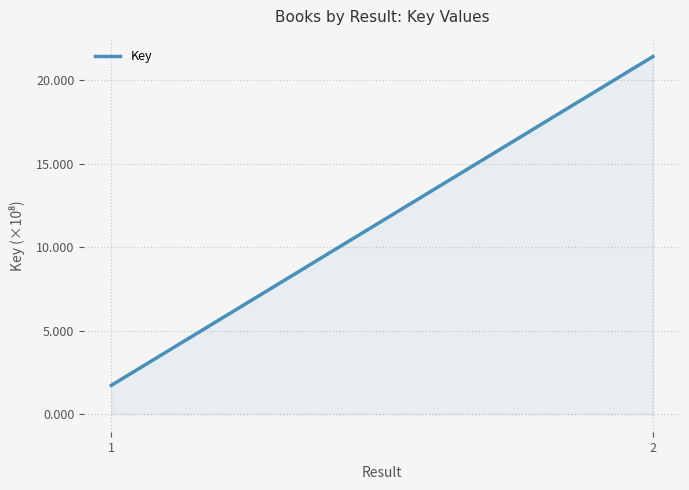

What value does the data have at 1?

172894014